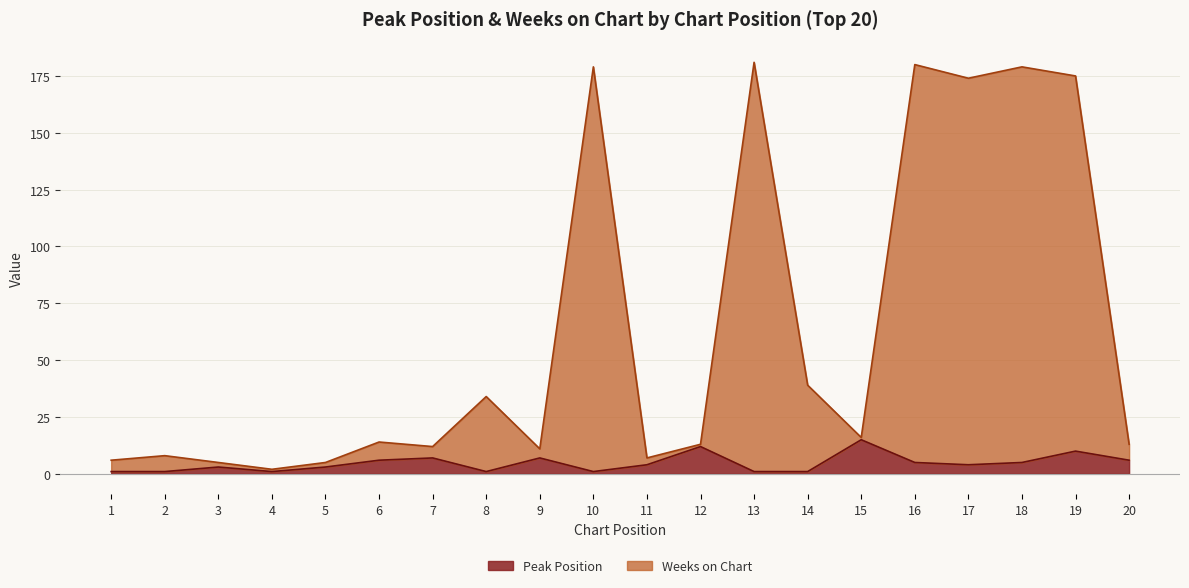

Rank the categories by Weeks on Chart value from highest to lowest.

13, 16, 10, 18, 19, 17, 14, 8, 15, 6, 12, 20, 7, 9, 2, 11, 1, 3, 5, 4